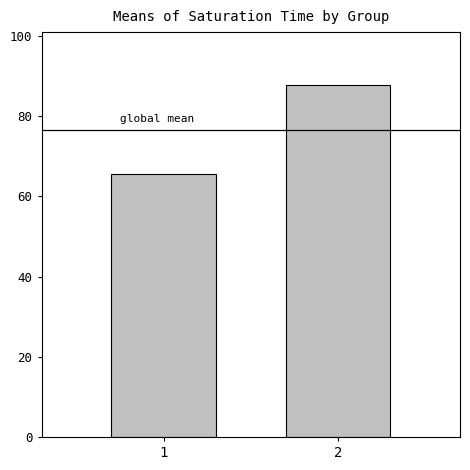

At which category does the chart reach its peak across all series?

2